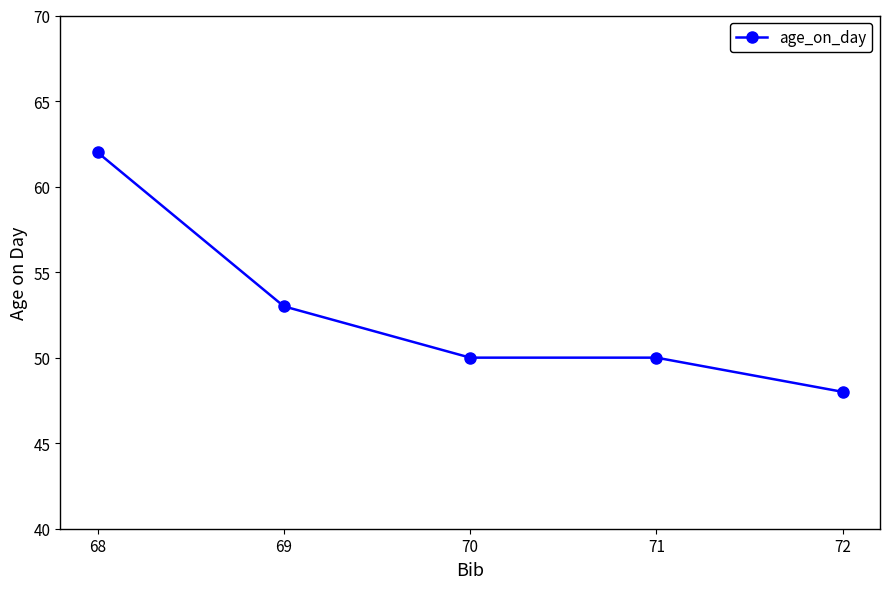

How many data points does each series have?

5